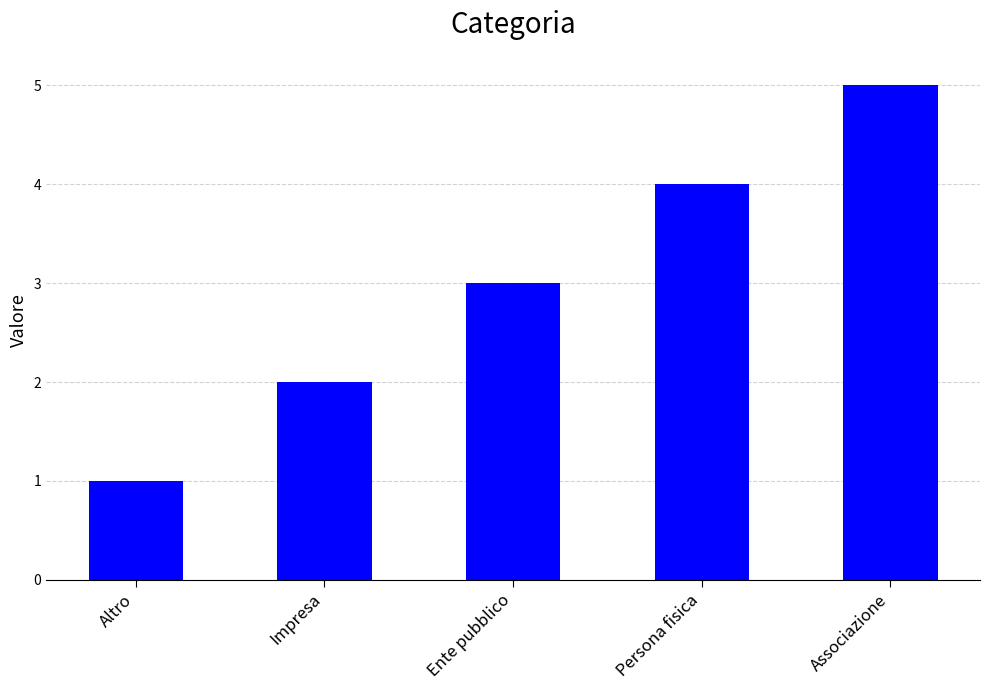

True or false: the data shows 5 at Ente pubblico.

False